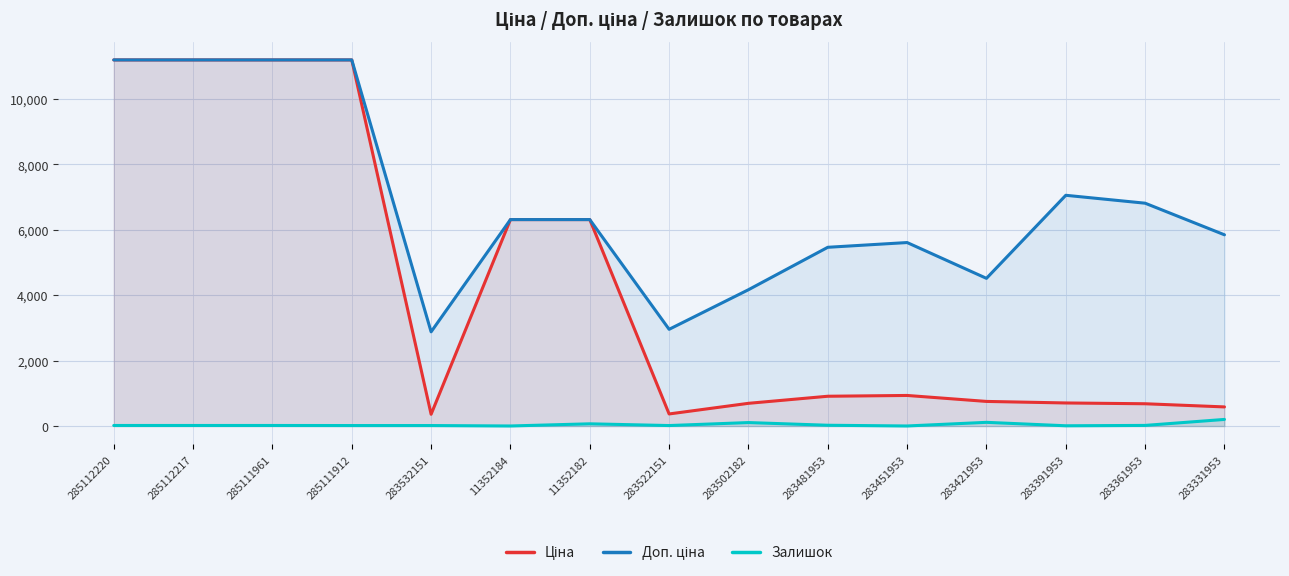

At which category does Залишок reach its first local valley?

11352184